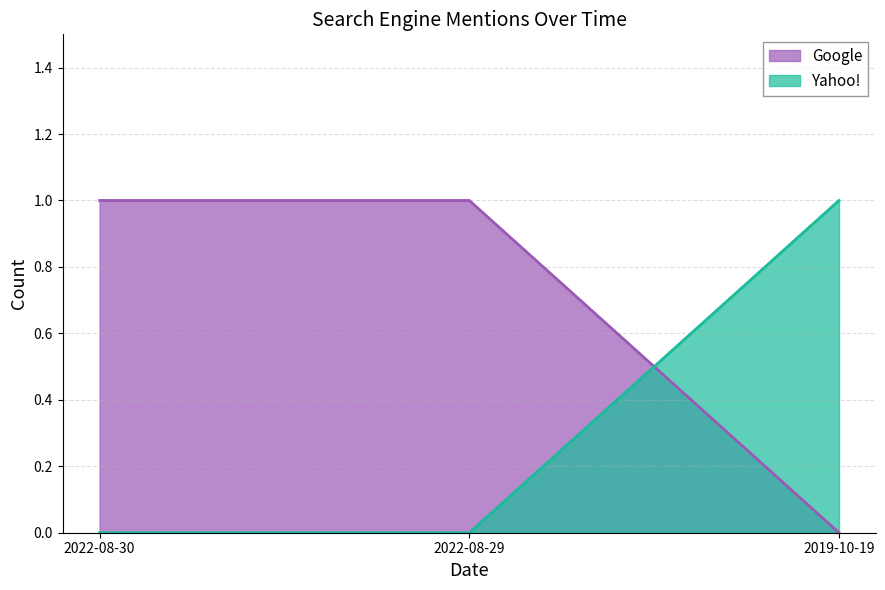

Count the Google values in the range 0 to 1.

3